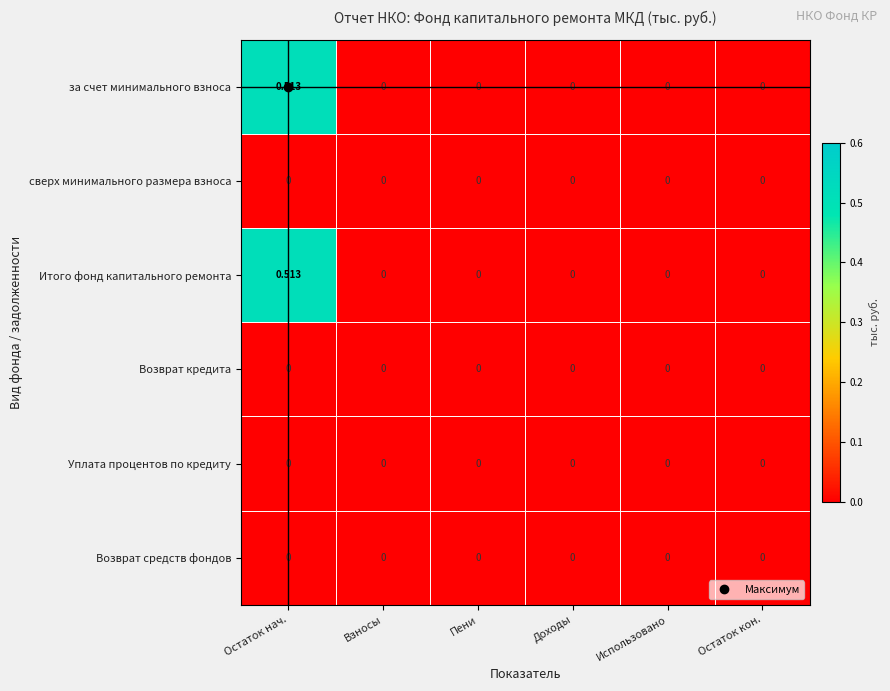

Which category has the highest value in the за счет минимального взноса series?

Остаток нач.